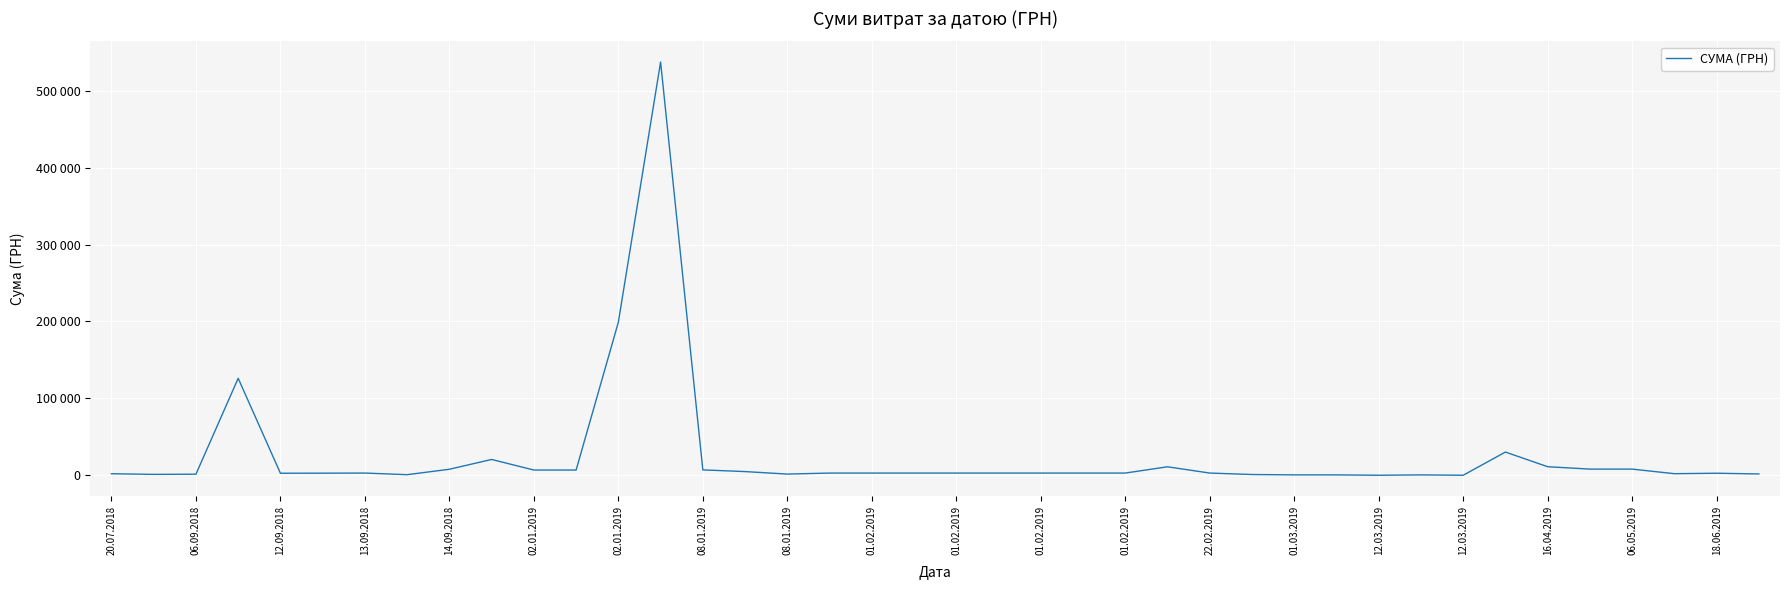

Does the chart have visible grid lines?

Yes